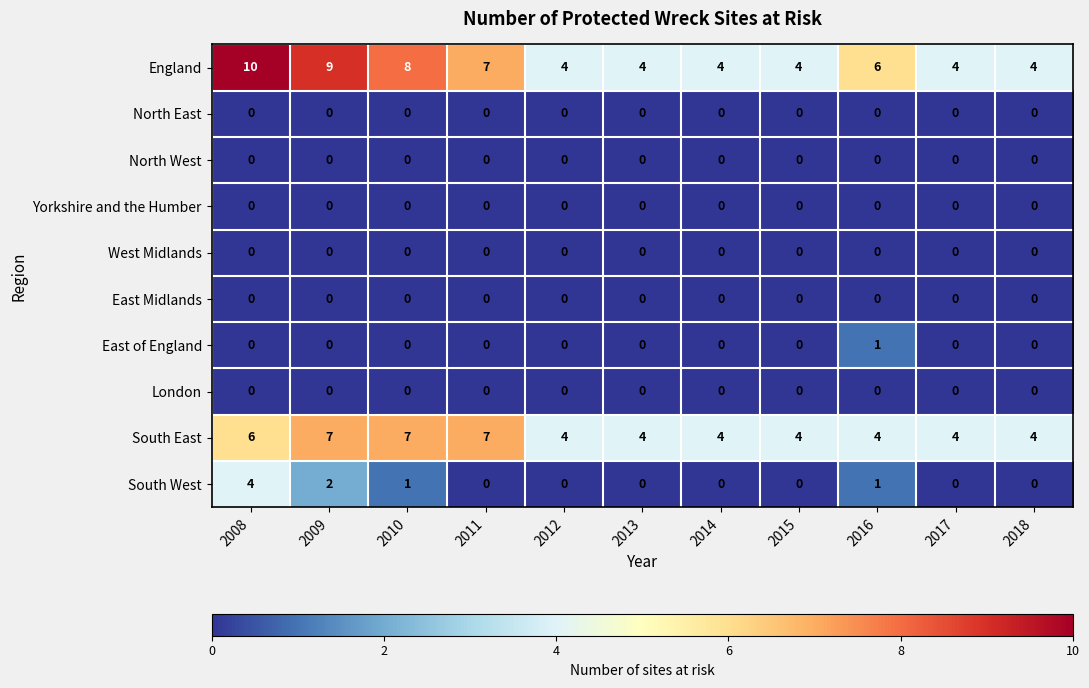

The value of England at 2012 is 4. True or false?

True